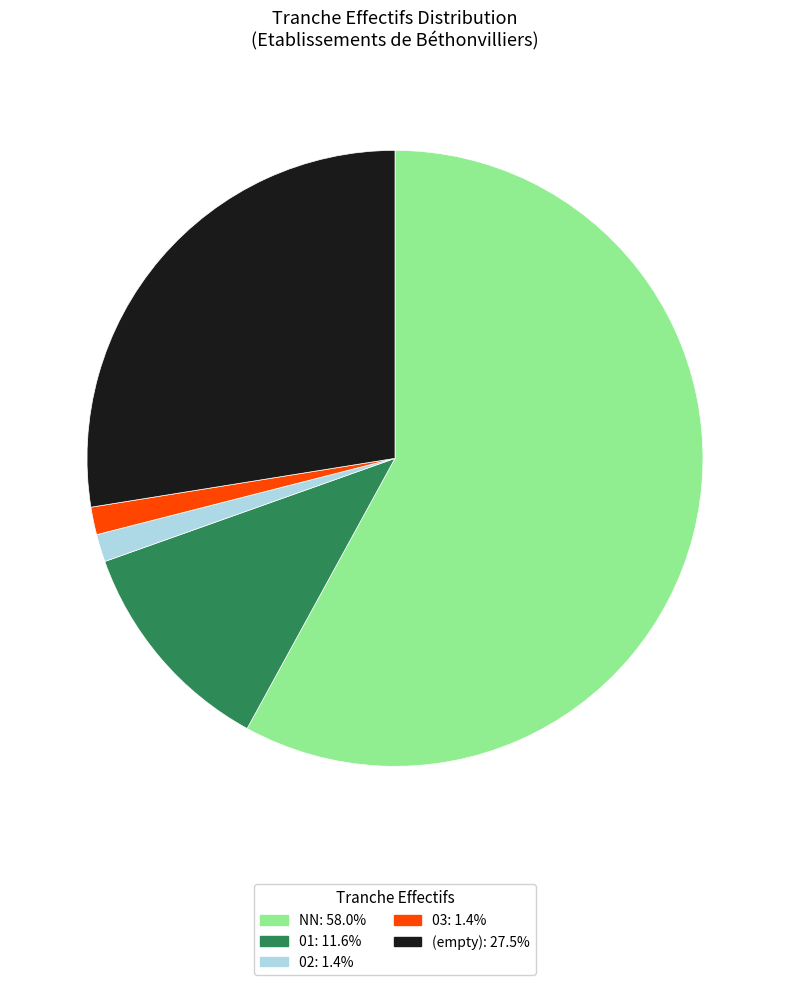

Is there a majority slice in this chart?

Yes